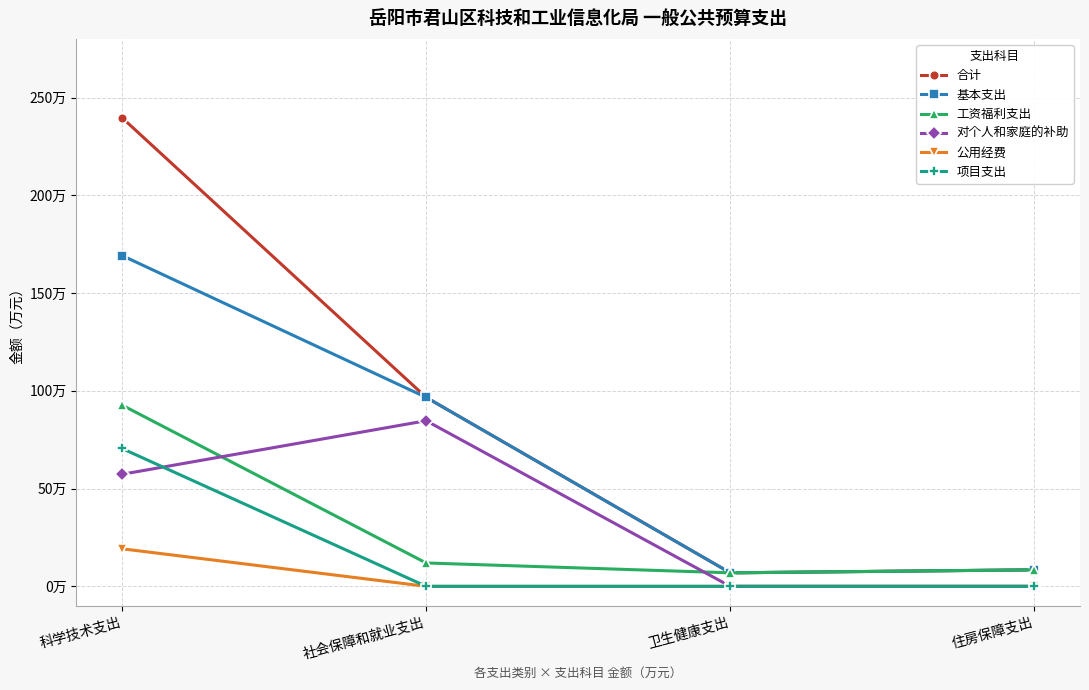

What is the average value of the 公用经费 series?

4.8